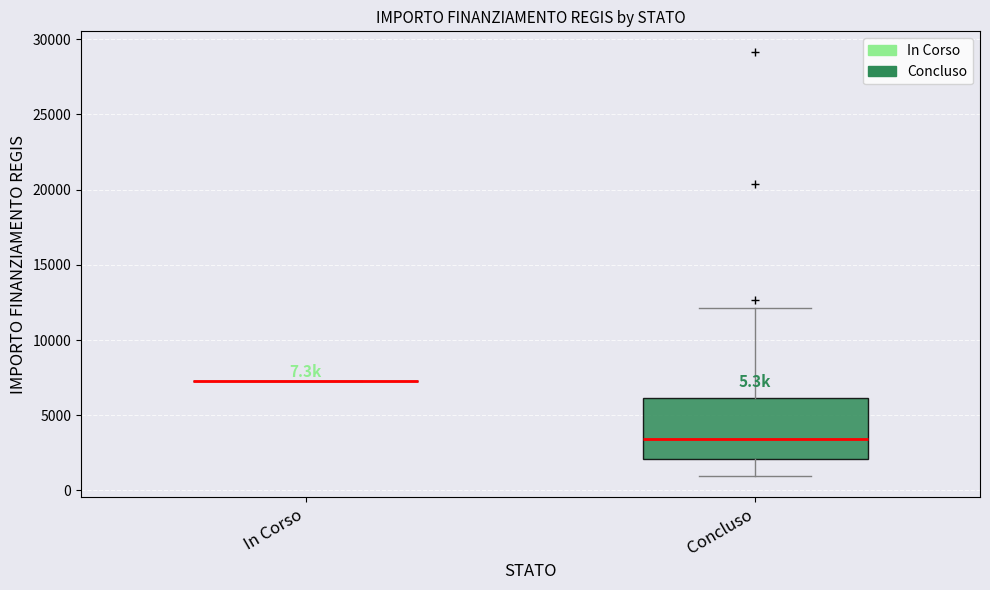

Which box is the tallest, from its lower edge to its upper edge?

Concluso